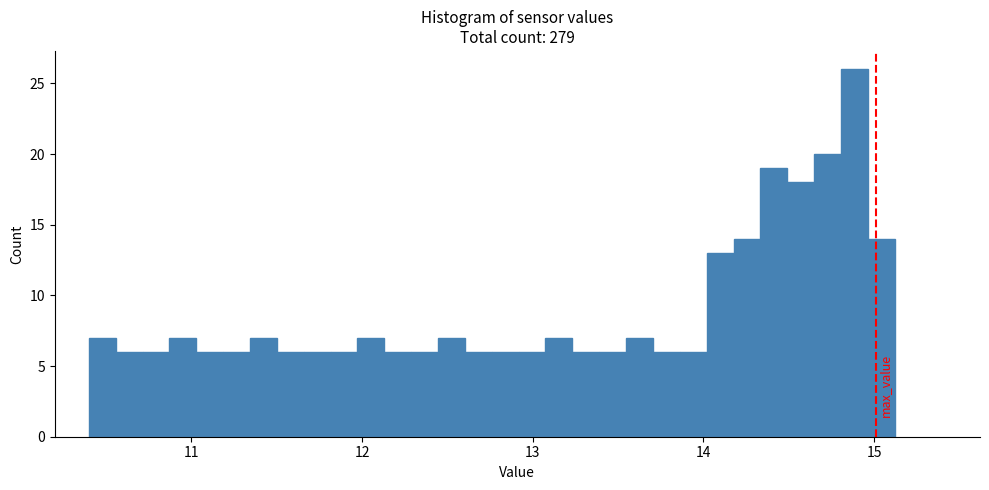

Read against the x-axis, roughly where is the centre of the tallest bar?

14.9